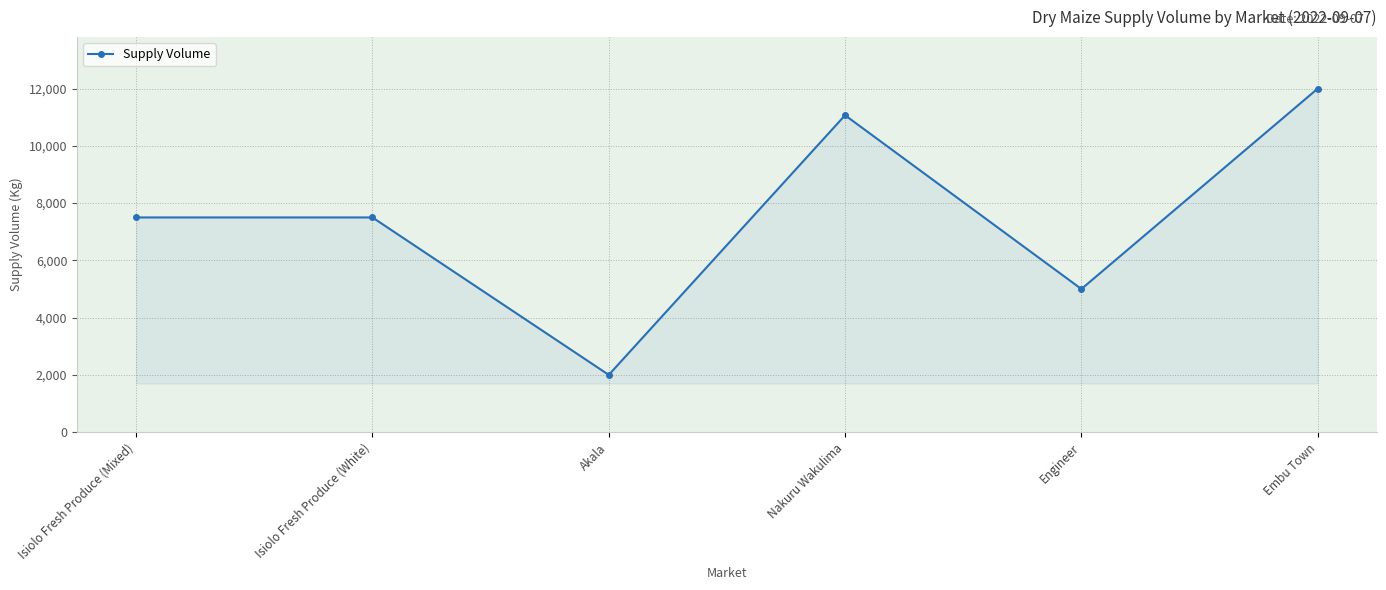

How many interior local valleys (lower than both neighbors) does the data have?

2